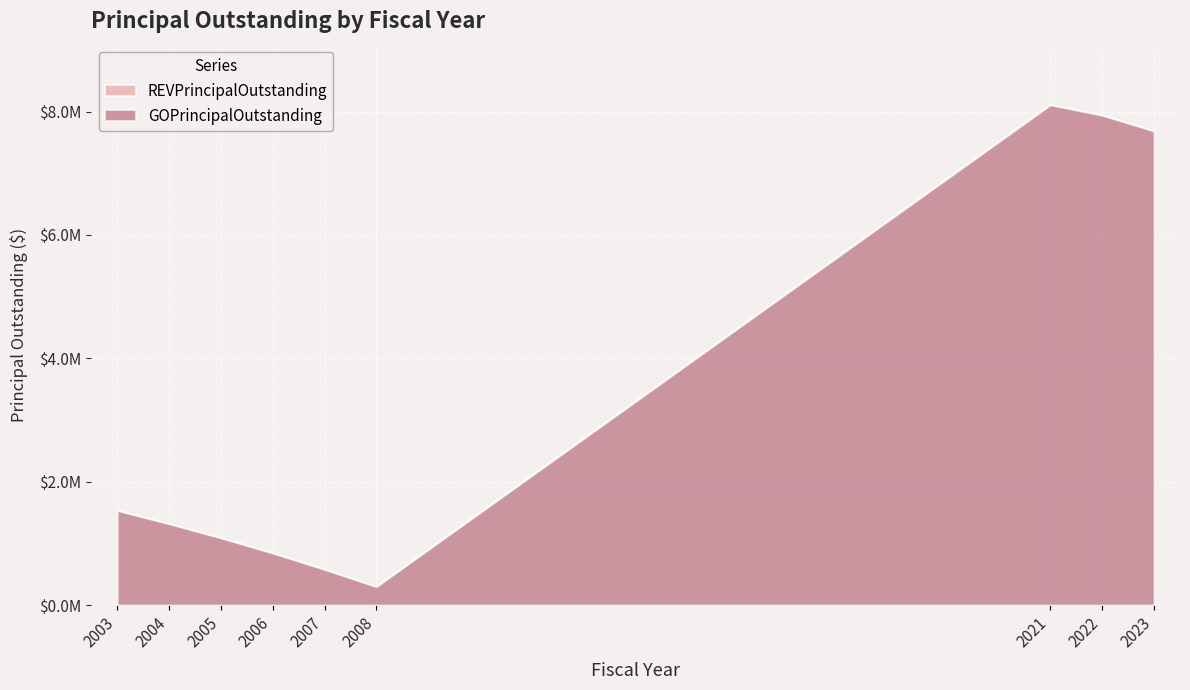

Which label corresponds to the smallest value in the chart?

2008